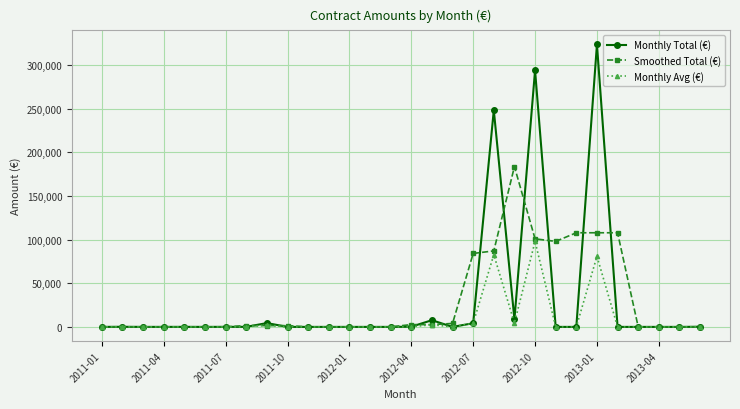

Rank the series by their maximum value, from highest to lowest.

Monthly Total (€), Smoothed Total (€), Monthly Avg (€)